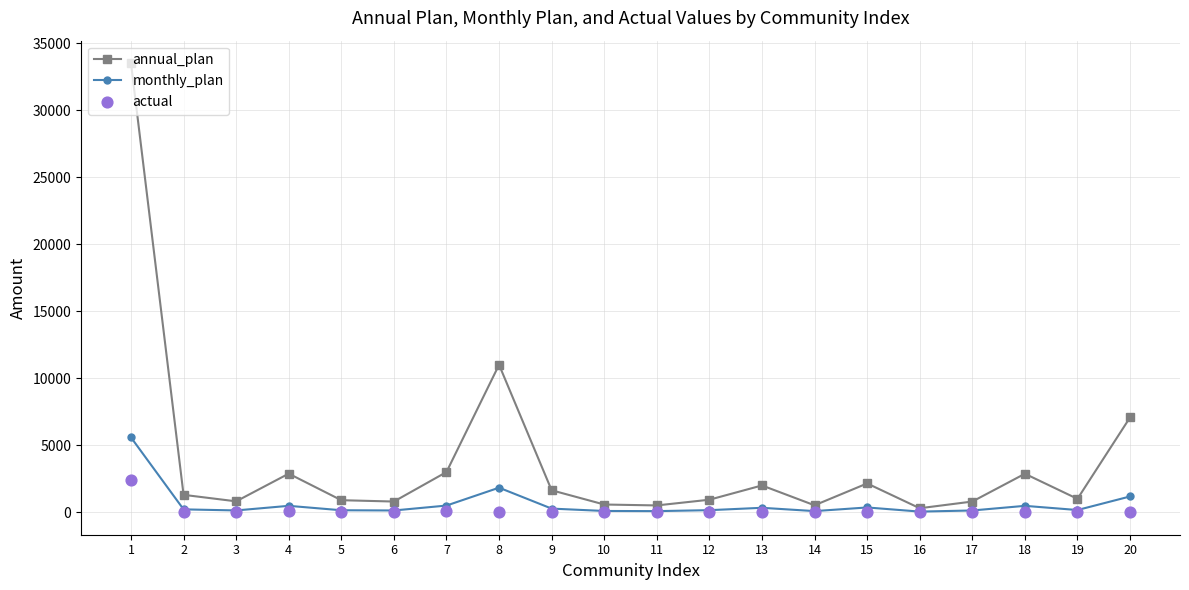

At how many categories does at least one series exceed 23905?

1